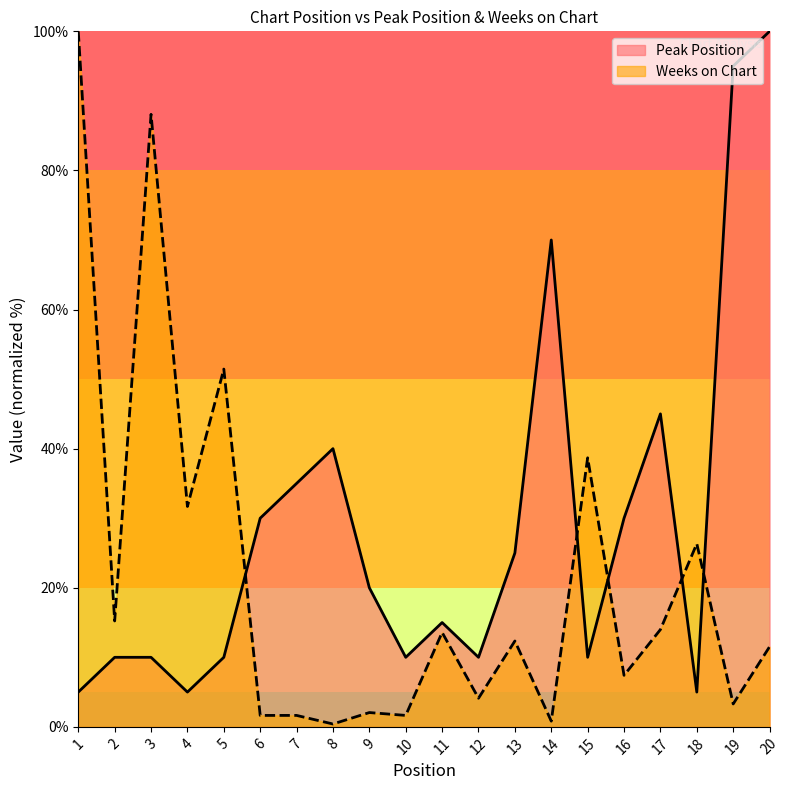

Reading left to right, transcribe all the data shown in this chart.

Peak Position: 1=5.0	2=10.0	3=10.0	4=5.0	5=10.0	6=30.0	7=35.0	8=40.0	9=20.0	10=10.0	11=15.0	12=10.0	13=25.0	14=70.0	15=10.0	16=30.0	17=45.0	18=5.0	19=95.0	20=100.0
Weeks on Chart: 1=100.0	2=15.2	3=88.1	4=31.7	5=51.4	6=1.6	7=1.6	8=0.4	9=2.1	10=1.6	11=13.6	12=4.1	13=12.3	14=0.8	15=38.7	16=7.4	17=14.0	18=26.3	19=3.3	20=11.5